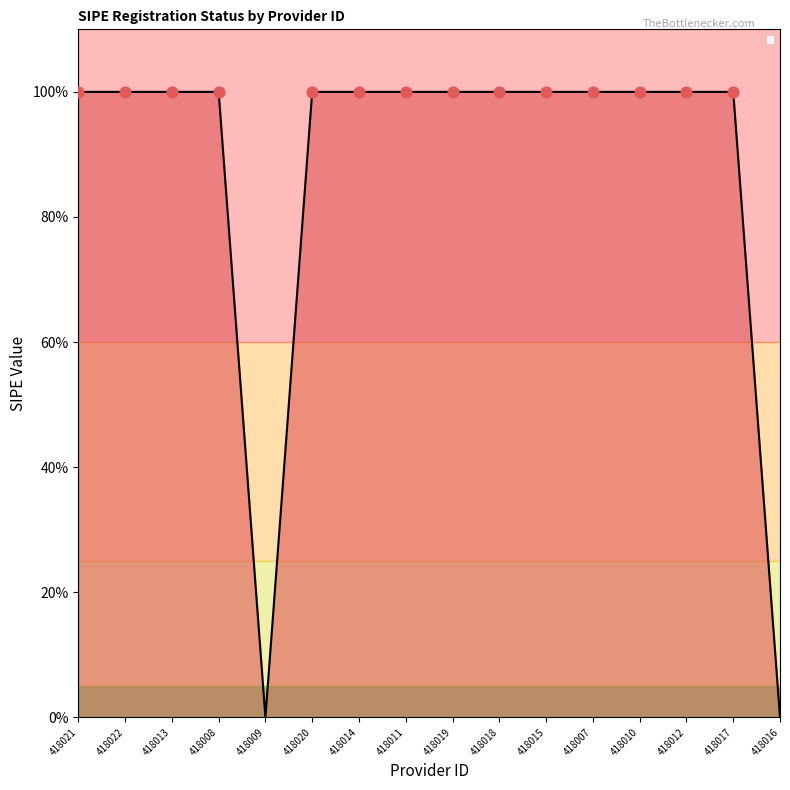

Which has a higher value, 418022 or 418012?

418022